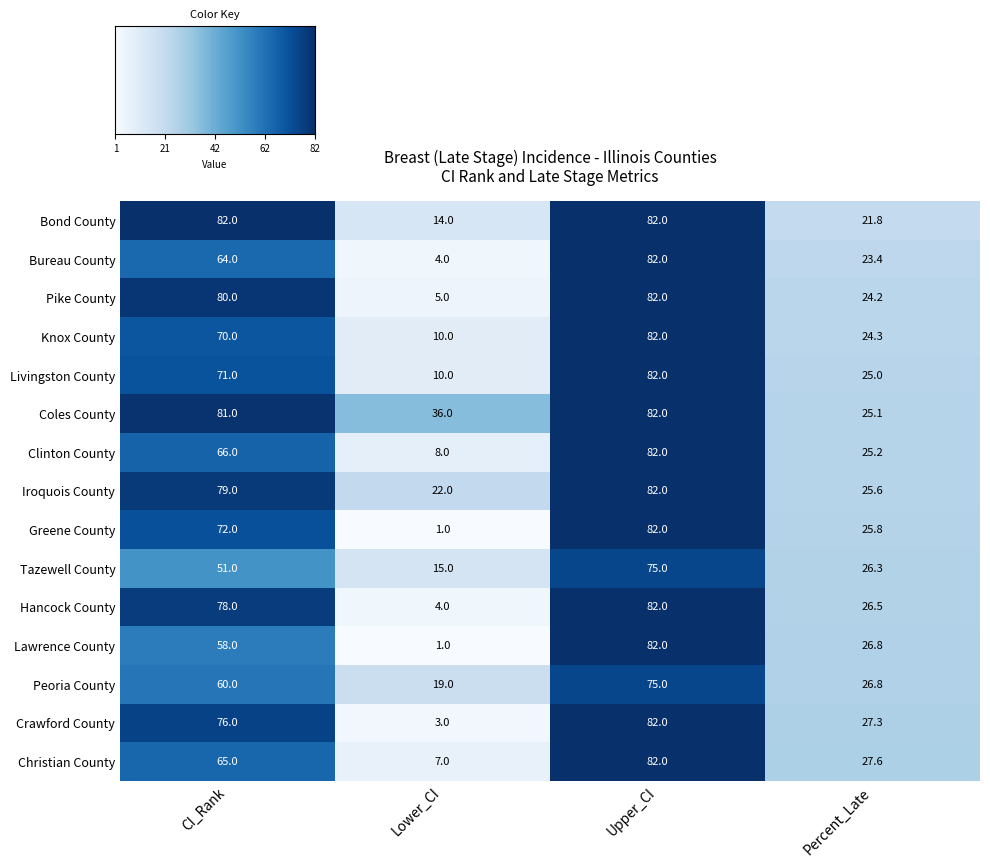

Where is Bond County nearest to the value 48?

Percent_Late